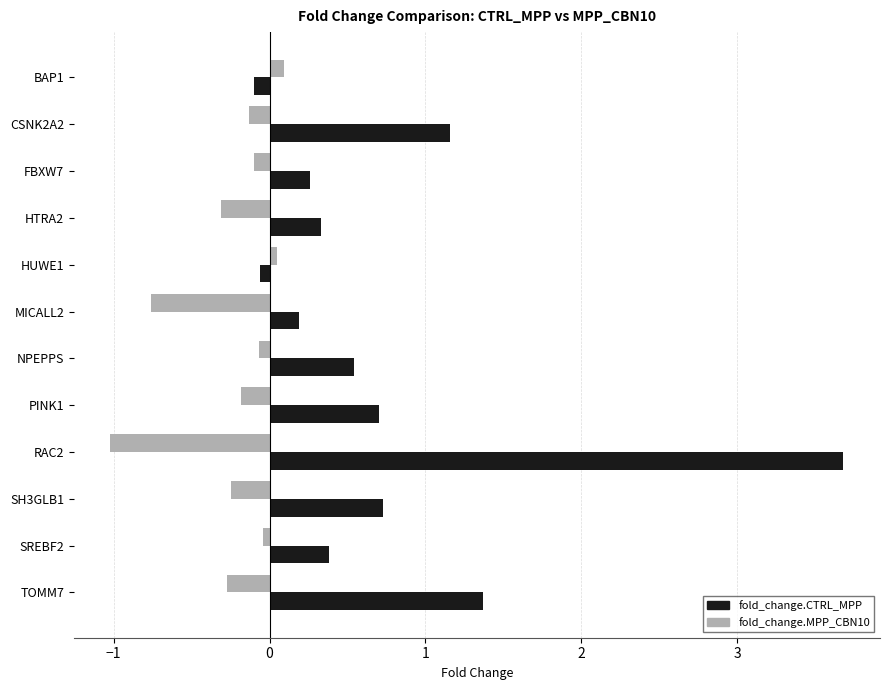

Which series has the largest range (max minus min)?

fold_change.CTRL_MPP